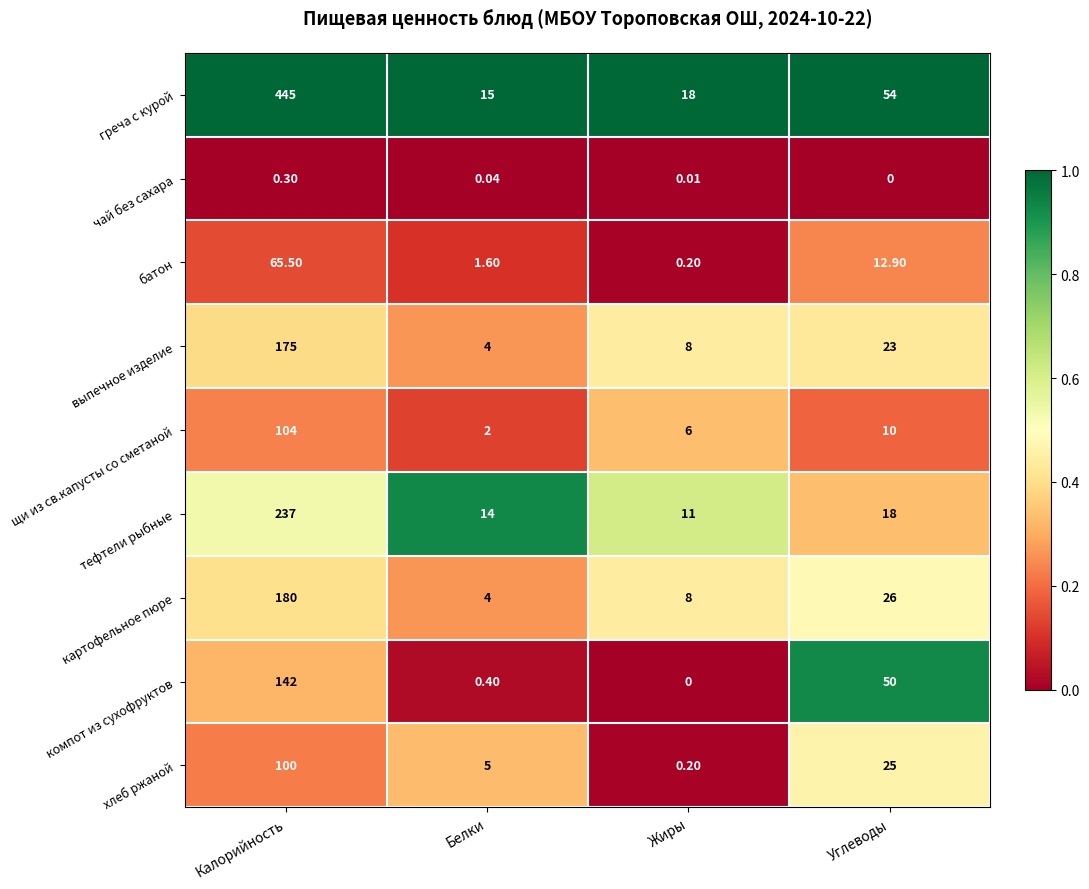

Which category has the highest value across all series?

Калорийность